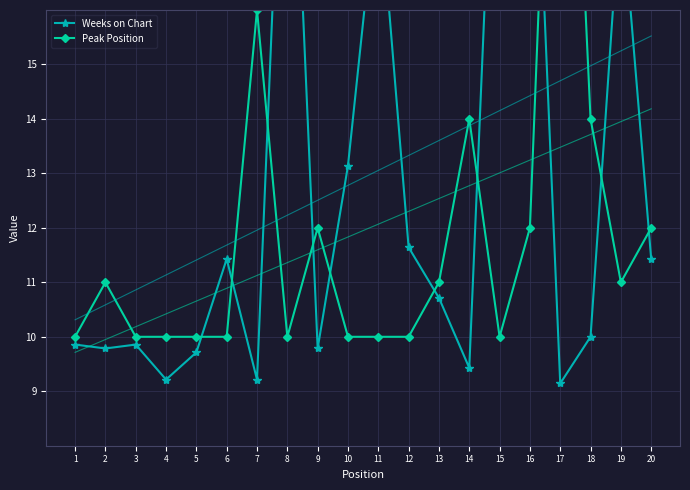

At which category is the sum across all series the highest?

17